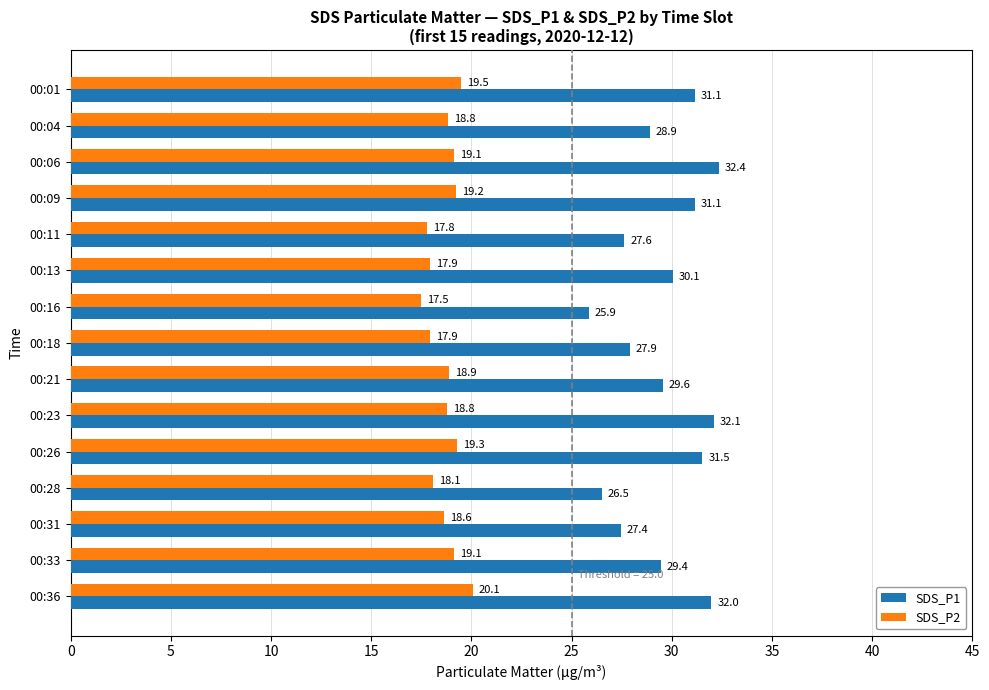

What is the difference between the SDS_P2 values at 00:28 and 00:01?

1.4